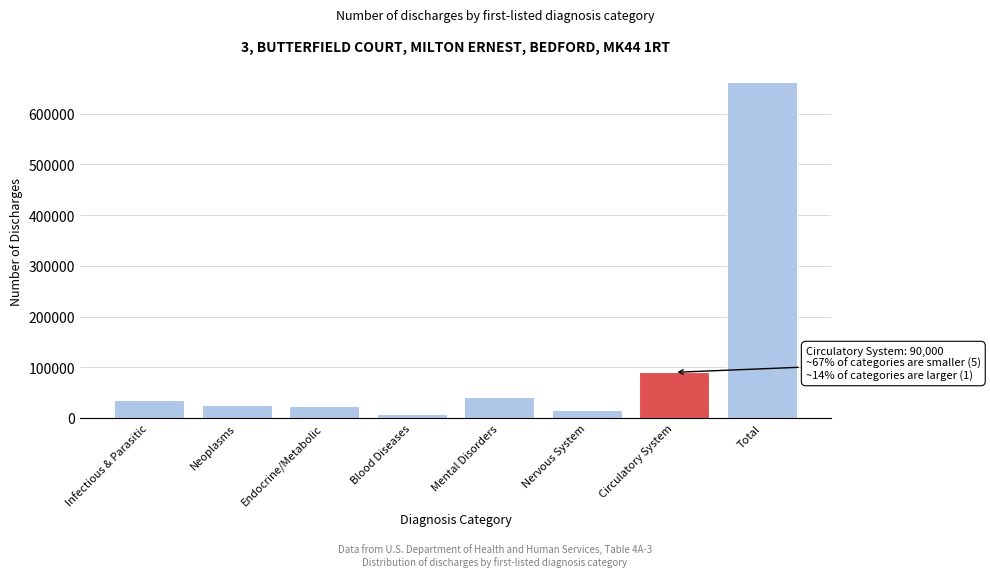

What is the sum of all values?

901738